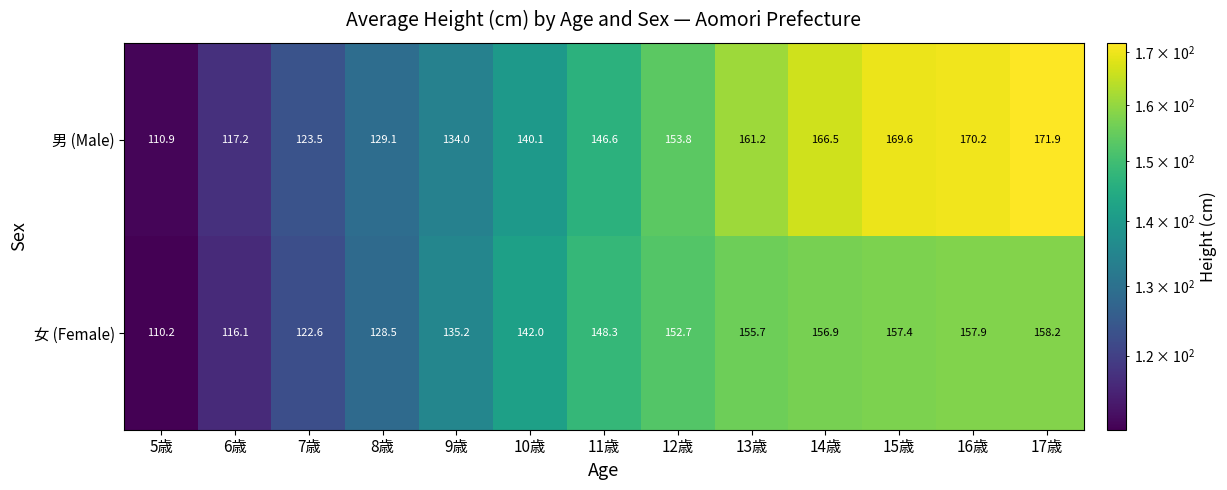

True or false: 女 (Female) has a value of 157.4 at 15歳.

True